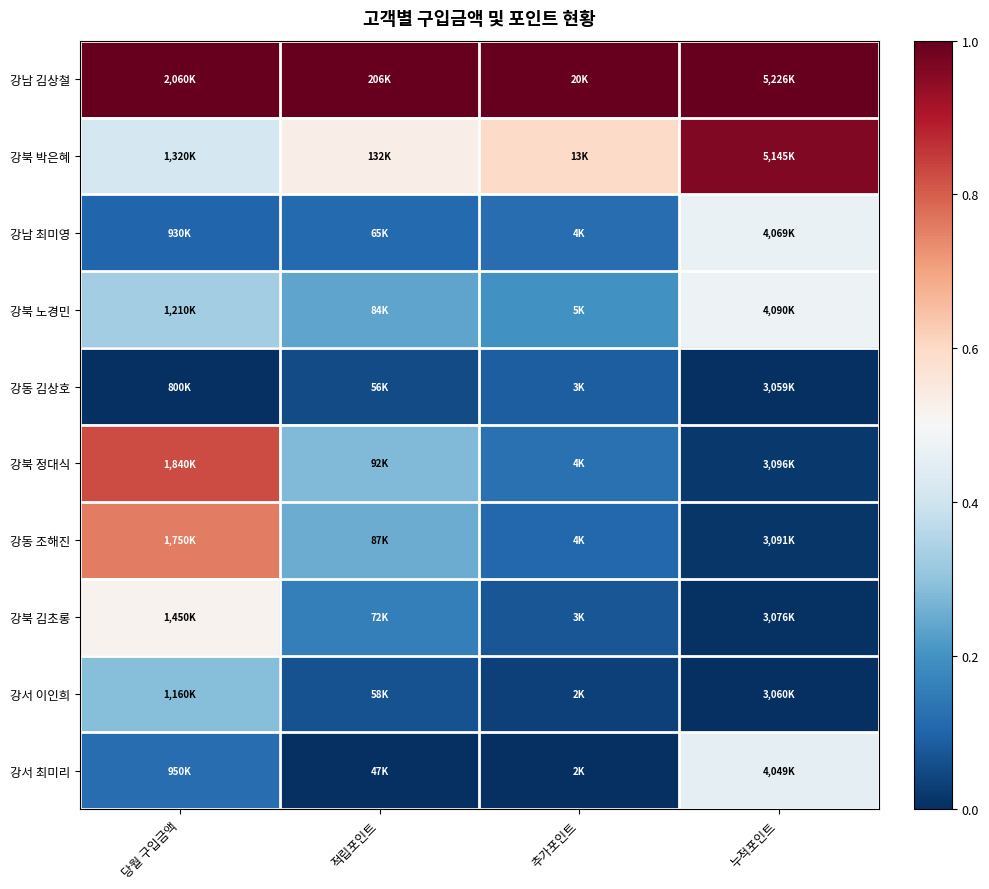

Reading right to left, what are all the values shown in this chart?

강남 김상철: 누적포인트=1.0	추가포인트=1.0	적립포인트=1.0	당월 구입금액=1.0
강북 박은혜: 누적포인트=1.0	추가포인트=0.6	적립포인트=0.5	당월 구입금액=0.4
강남 최미영: 누적포인트=0.5	추가포인트=0.1	적립포인트=0.1	당월 구입금액=0.1
강북 노경민: 누적포인트=0.5	추가포인트=0.2	적립포인트=0.2	당월 구입금액=0.3
강동 김상호: 누적포인트=0.0	추가포인트=0.1	적립포인트=0.1	당월 구입금액=0.0
강북 정대식: 누적포인트=0.0	추가포인트=0.1	적립포인트=0.3	당월 구입금액=0.8
강동 조해진: 누적포인트=0.0	추가포인트=0.1	적립포인트=0.3	당월 구입금액=0.8
강북 김초롱: 누적포인트=0.0	추가포인트=0.1	적립포인트=0.2	당월 구입금액=0.5
강서 이인희: 누적포인트=0.0	추가포인트=0.0	적립포인트=0.1	당월 구입금액=0.3
강서 최미리: 누적포인트=0.5	추가포인트=0.0	적립포인트=0.0	당월 구입금액=0.1